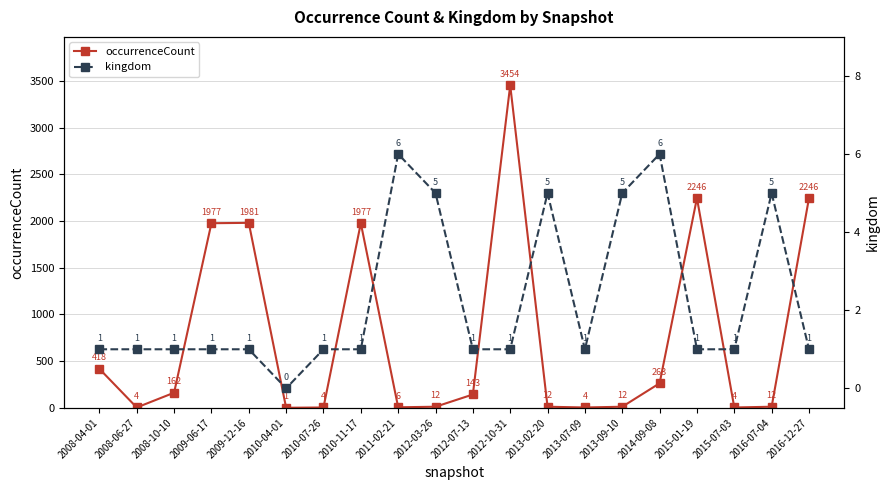

Reading right to left, extract all data points from this chart.

occurrenceCount: 2246	12	4	2246	263	12	4	12	3454	143	12	6	1977	4	1	1981	1977	162	4	418
kingdom: 1	5	1	1	6	5	1	5	1	1	5	6	1	1	0	1	1	1	1	1